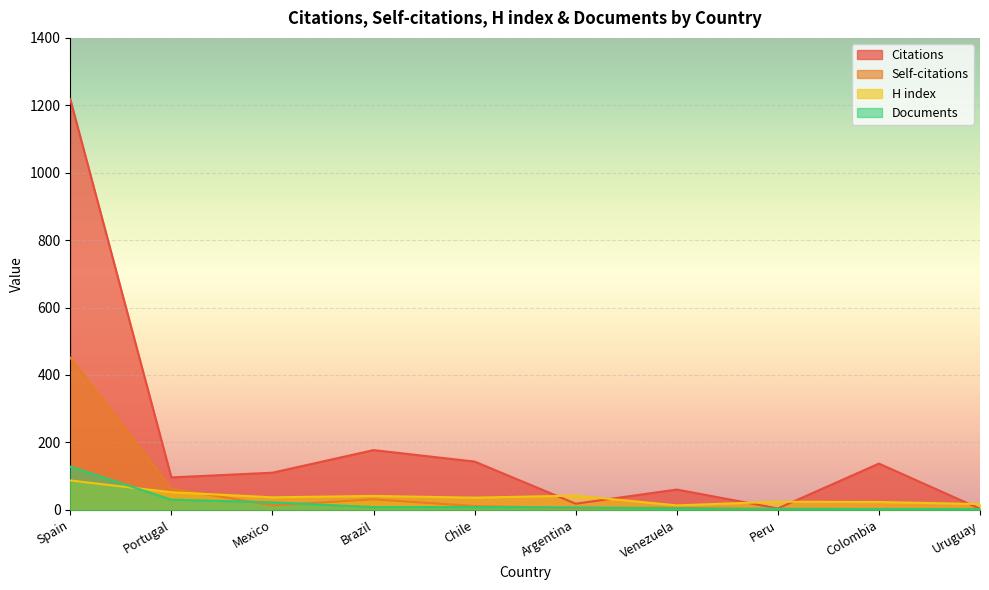

True or false: H index has more than 2 interior local peaks.

True